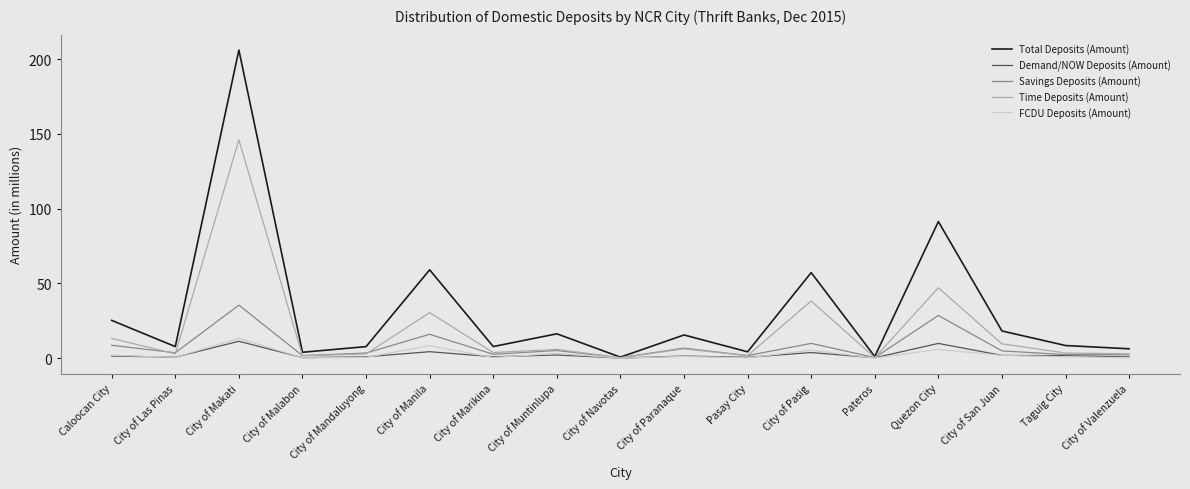

How many lines are shown in the chart?

5